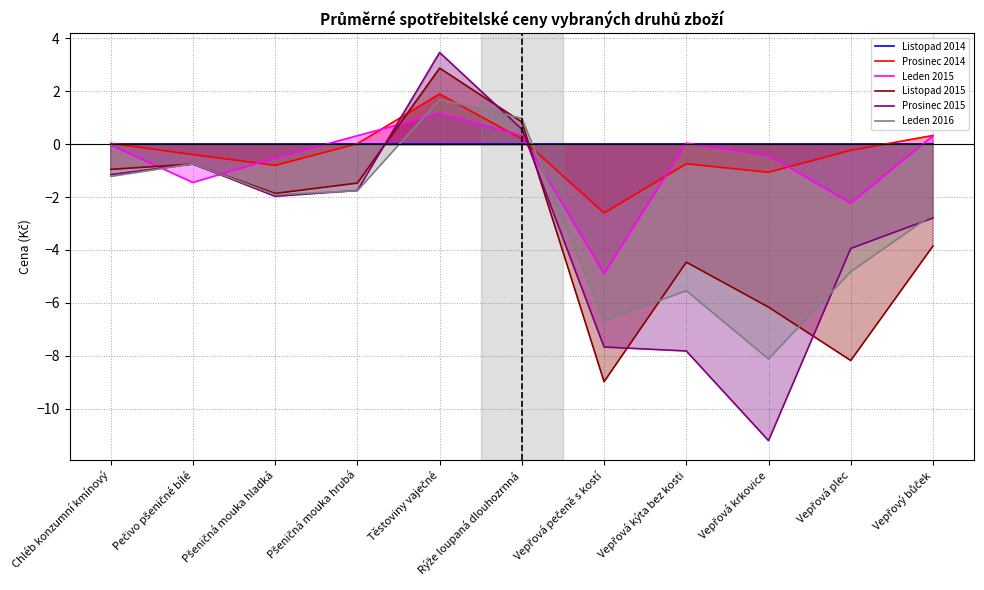

In Listopad 2015, how many points are lower than both neighbors (excluding endpoints)?

3